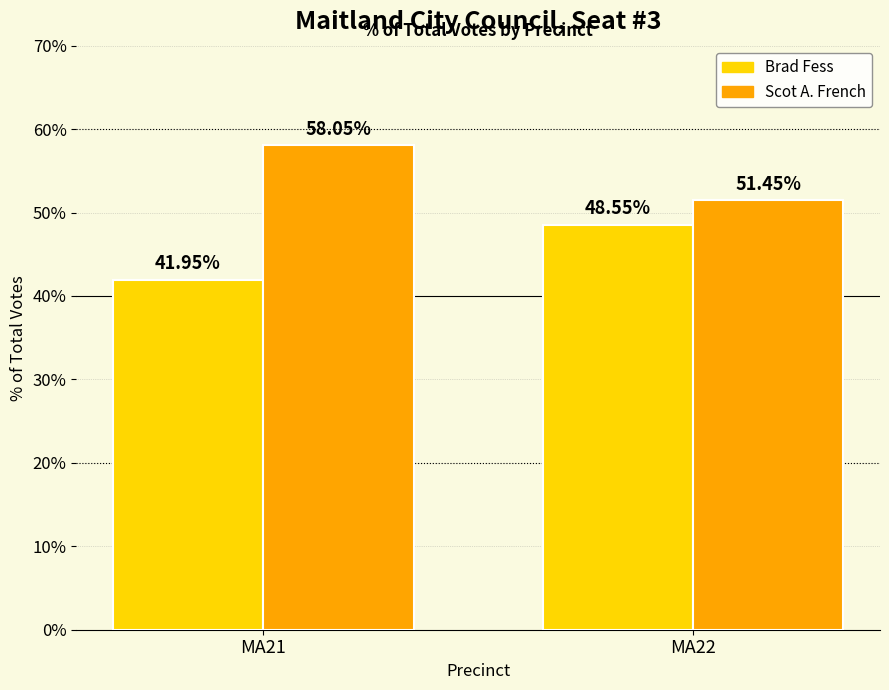

What are all the series names shown in the legend?

Brad Fess, Scot A. French